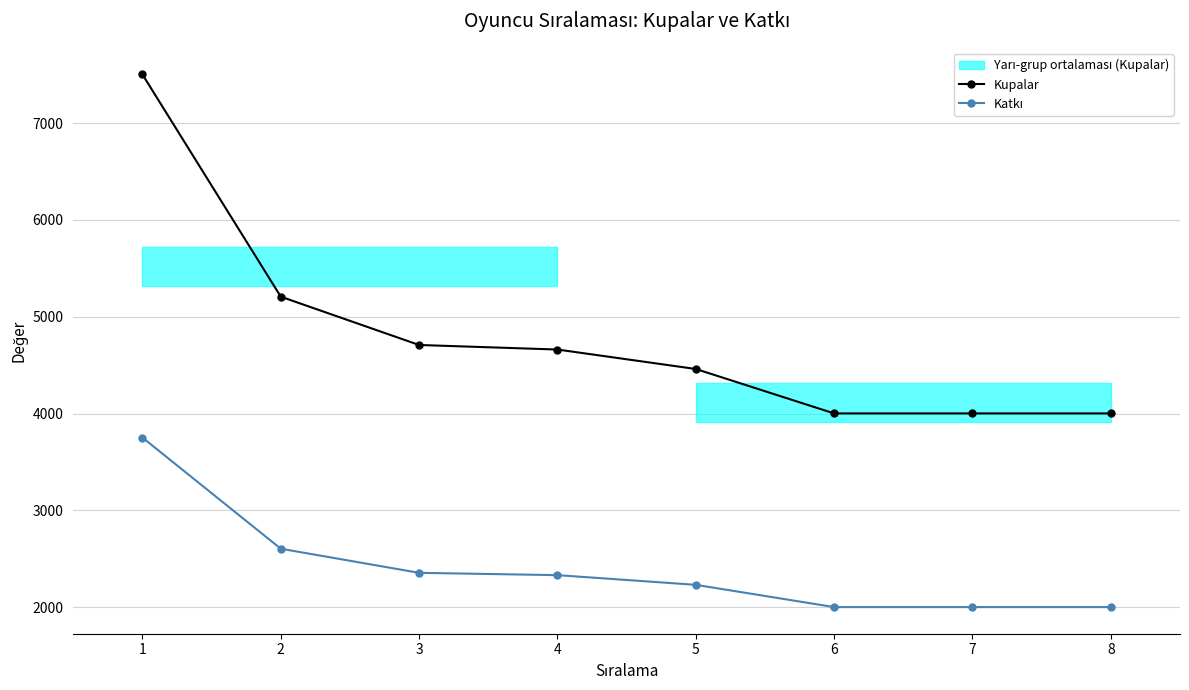

True or false: Katkı and Kupalar intersect in this chart.

False